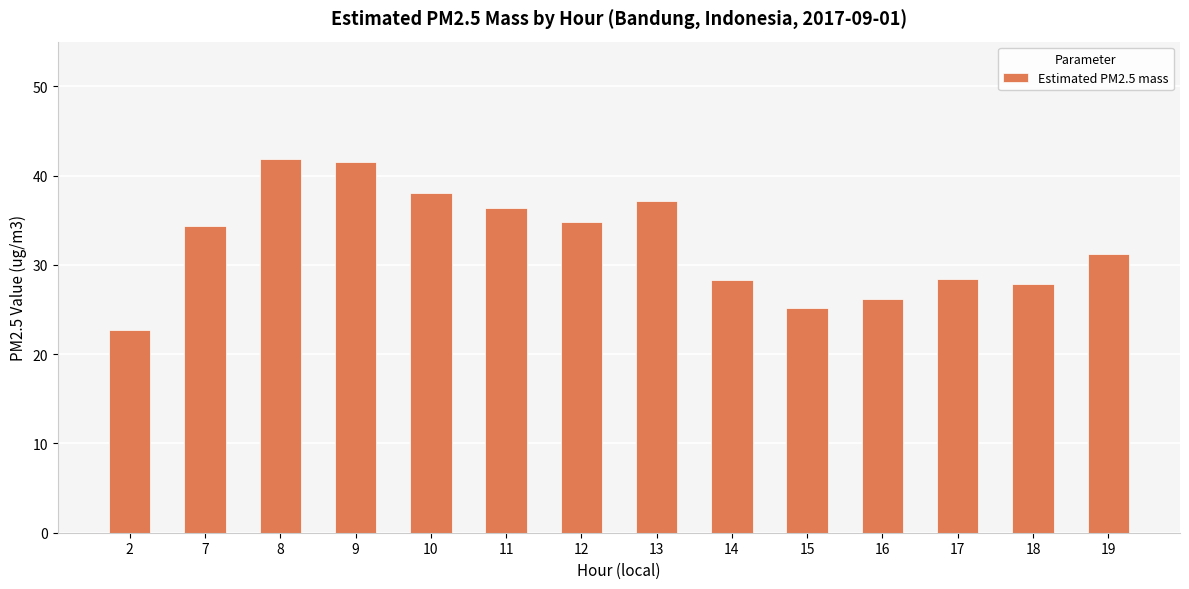

How many bars are there in total?

14